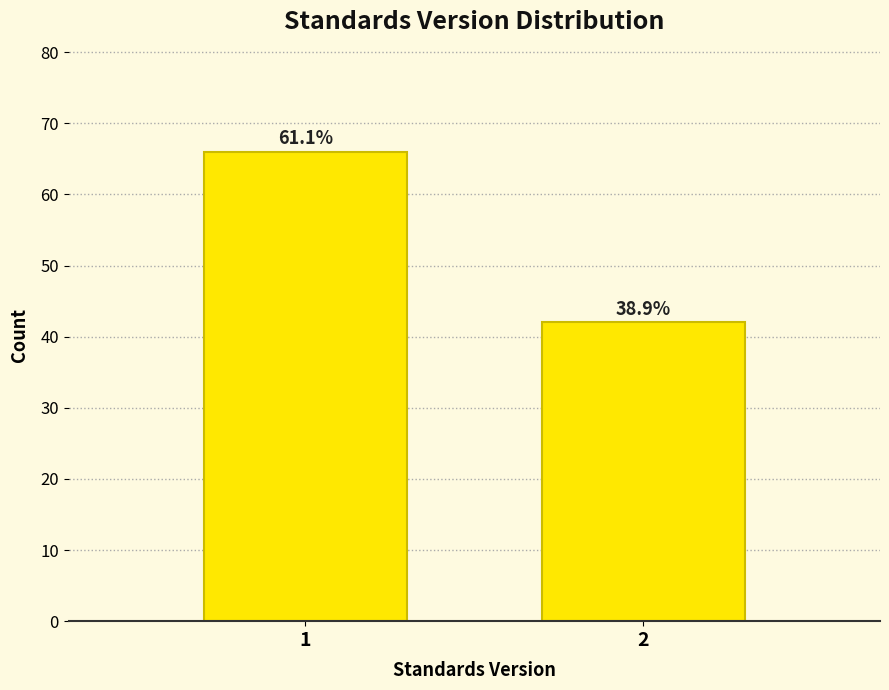

Are the bars horizontal?

No